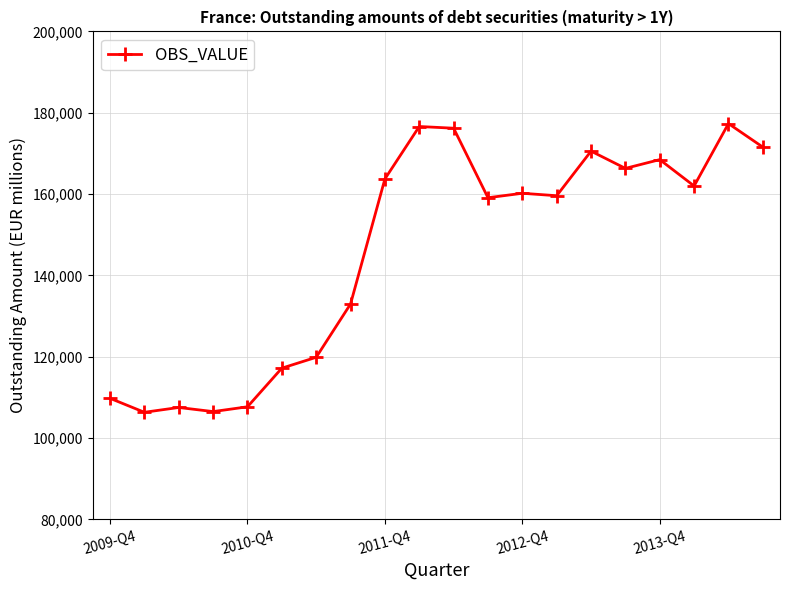

What is the average value?

145964